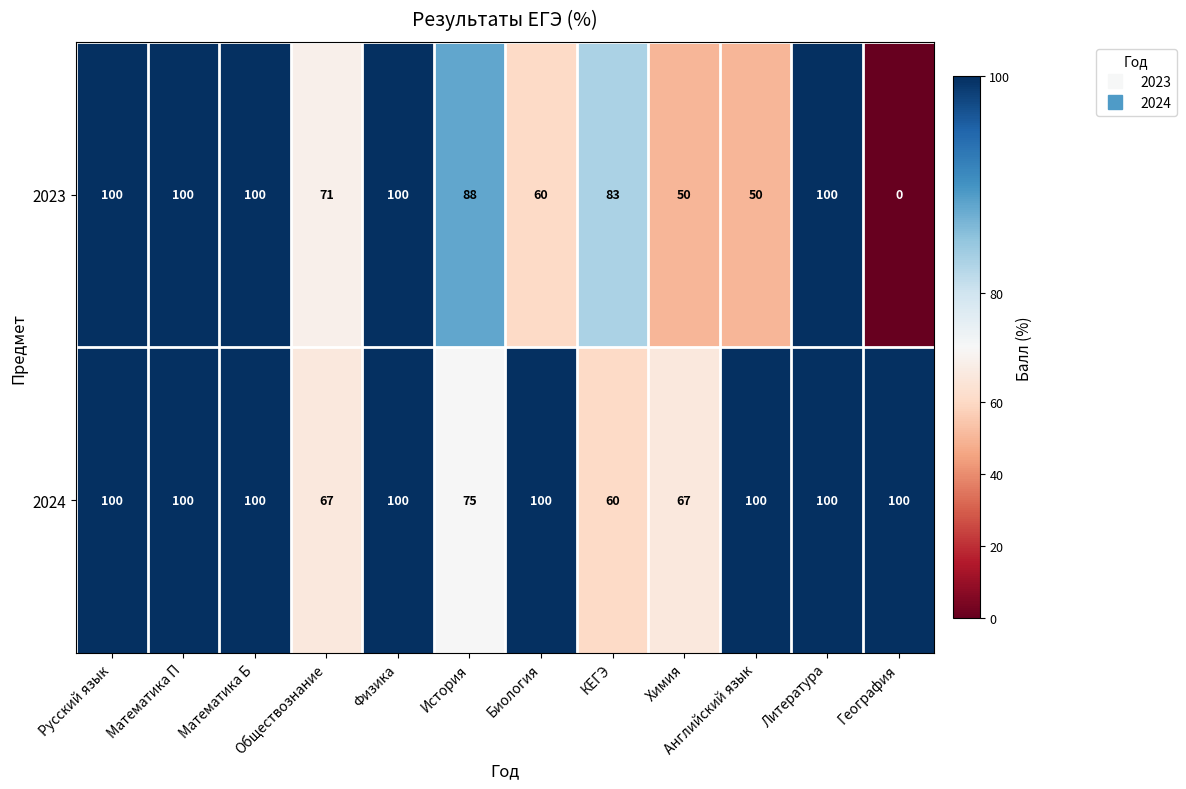

Rank the series by their average value, from highest to lowest.

2024, 2023